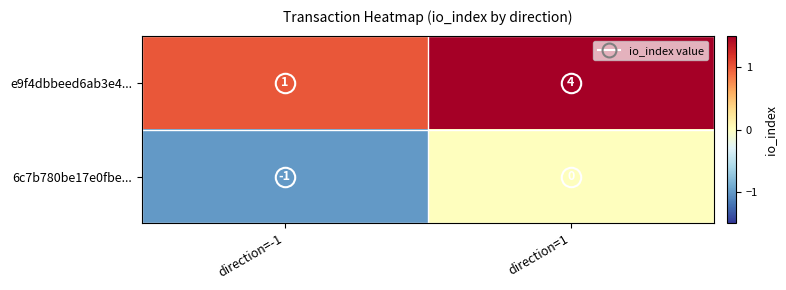

What is the total value across all series at direction=1?

4